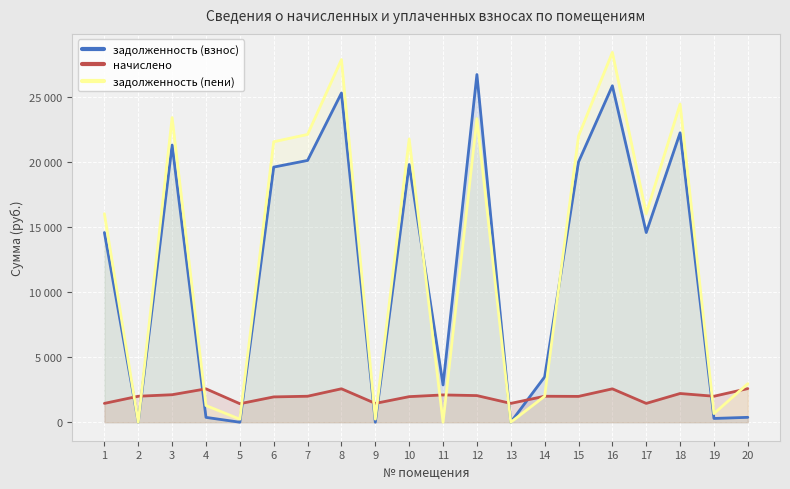

Is it true that задолженность (взнос) equals 22237.0 at 18?

True